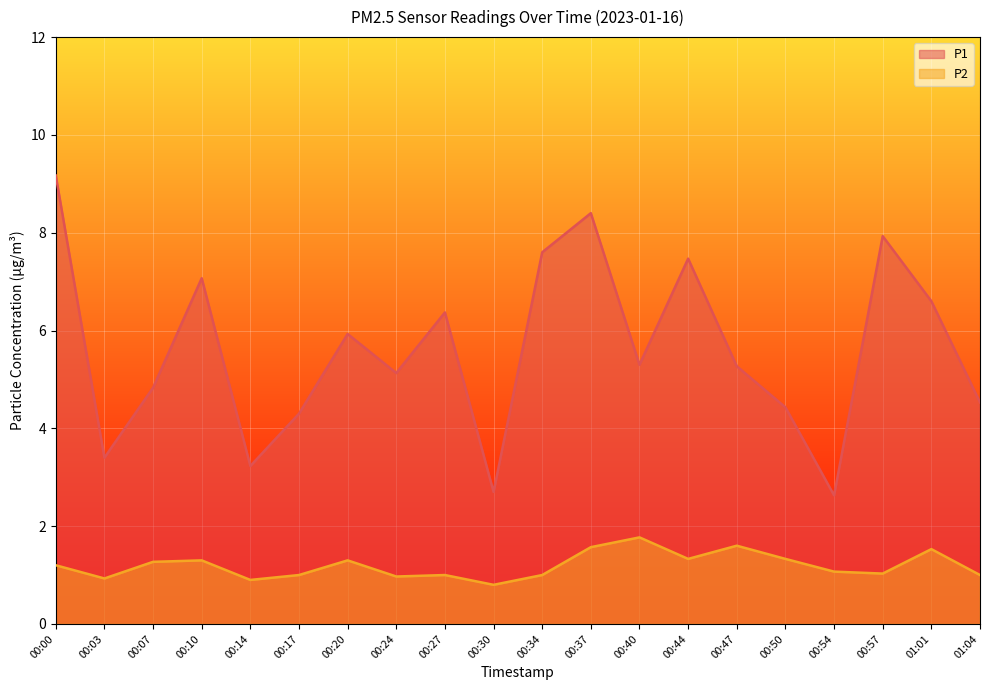

What is the sum of all P2 values?

23.9